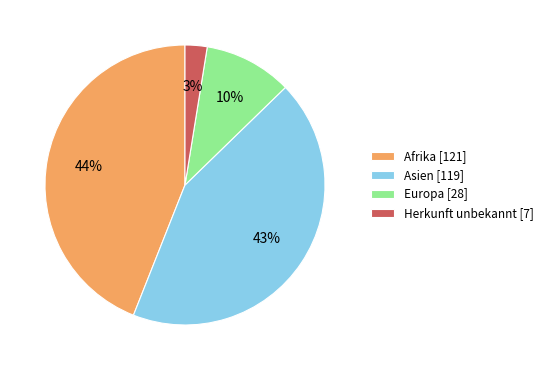

To the nearest percent, what portion does Europa represent?

10%